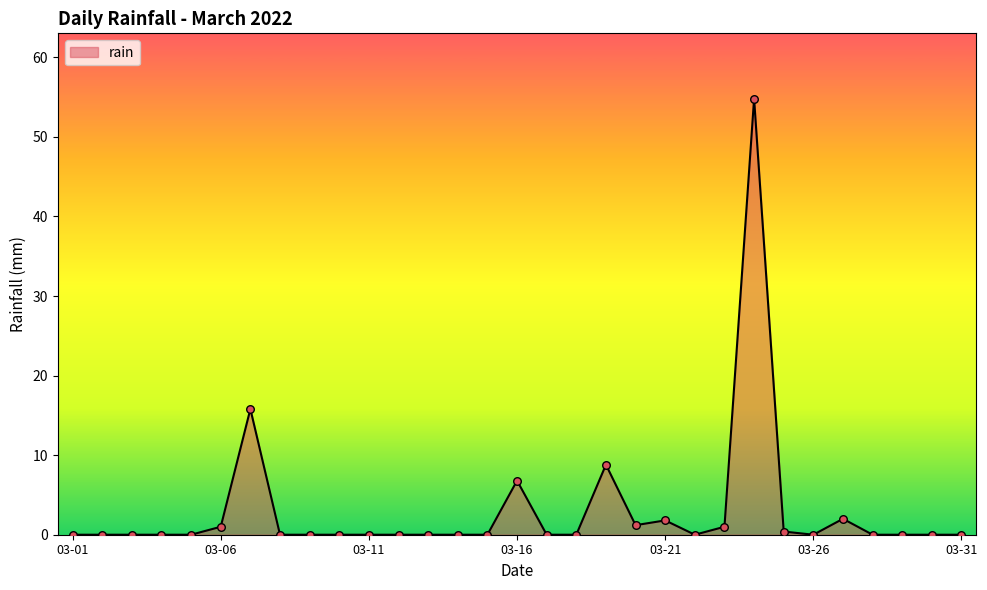

What is the maximum value shown in the chart?

54.8